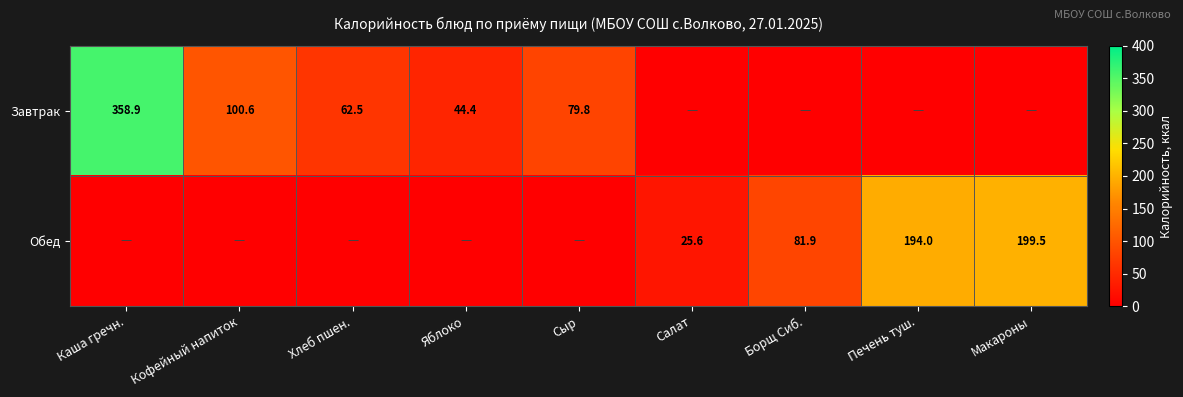

The Обед series shows 199.5 at Макароны. True or false?

True